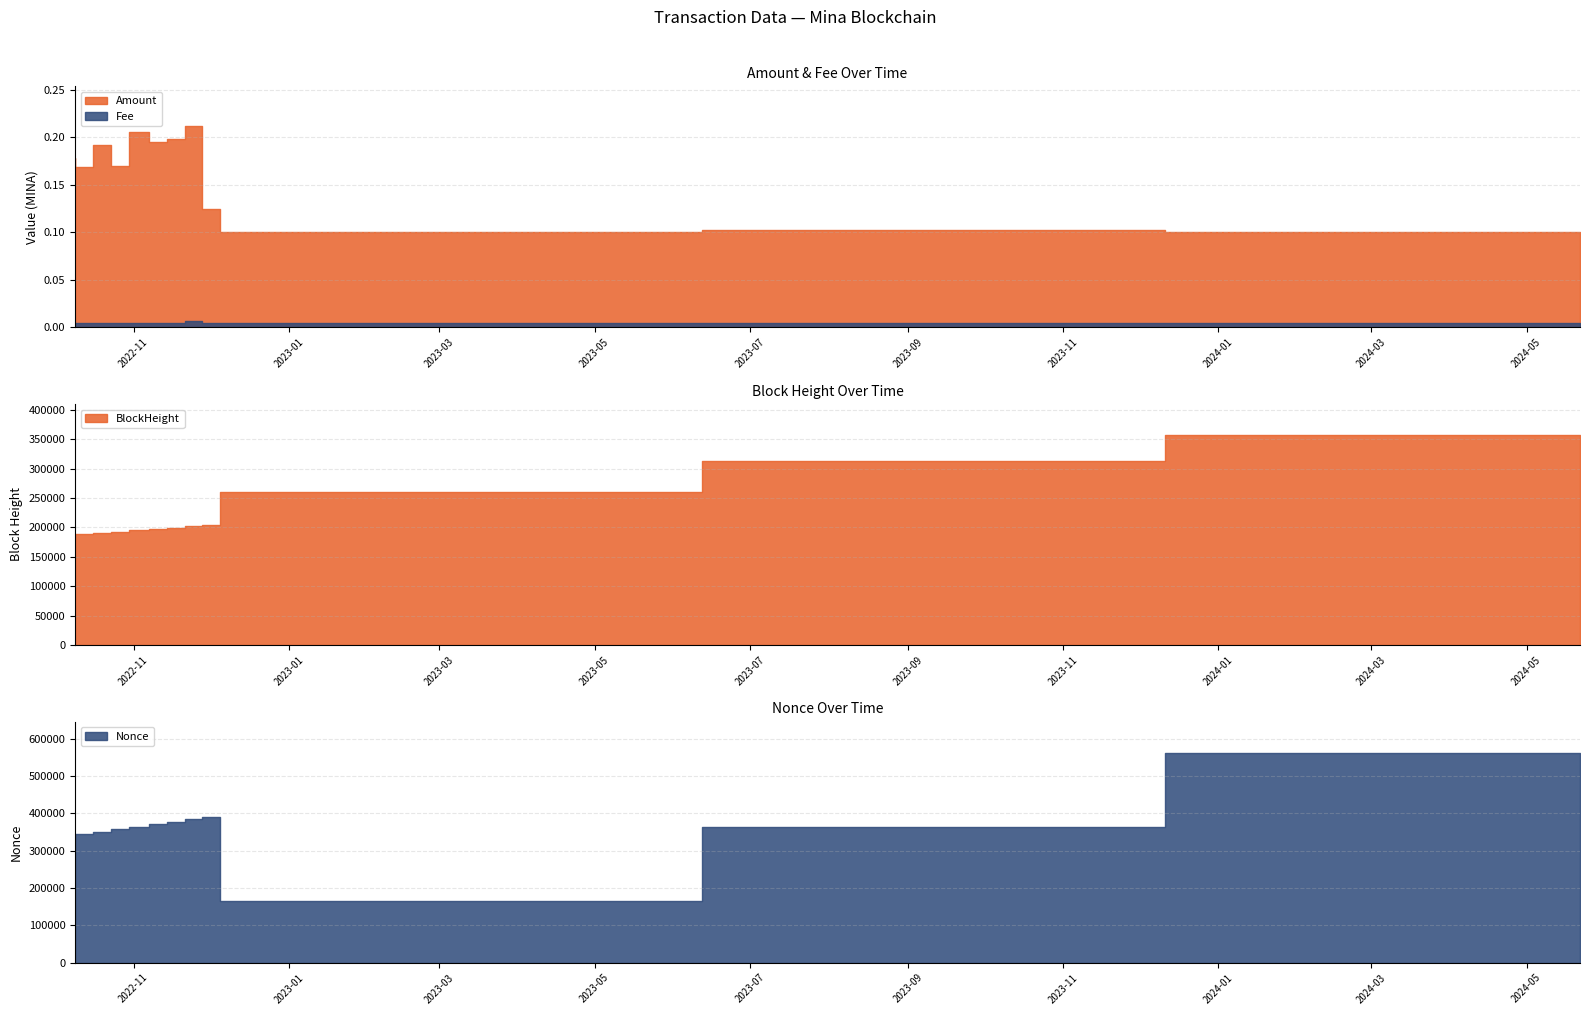

True or false: Amount and Fee intersect in this chart.

False